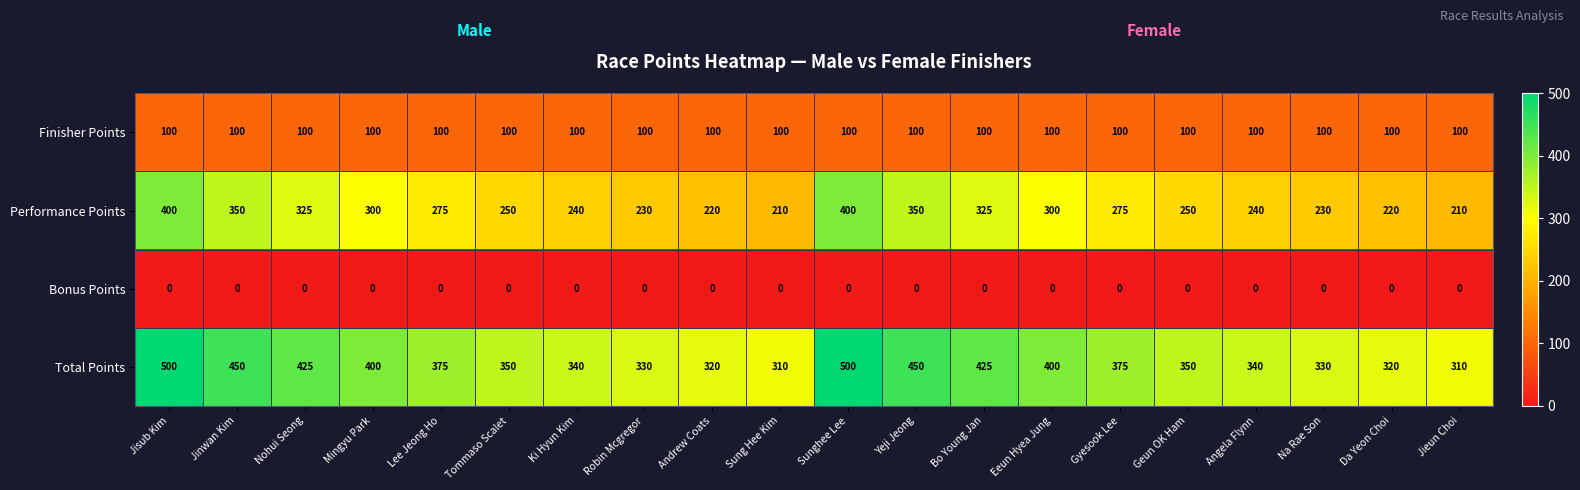

The Finisher Points series shows 161 at Da Yeon Choi. True or false?

False